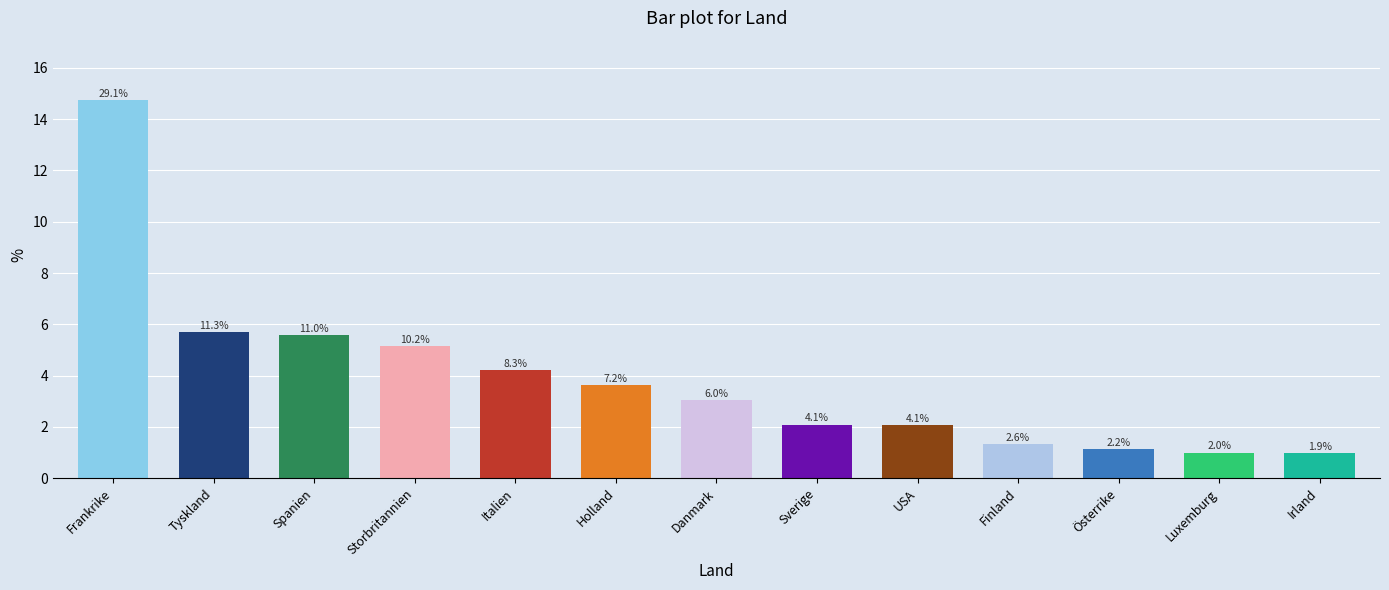

What position from the right is Spanien?

11